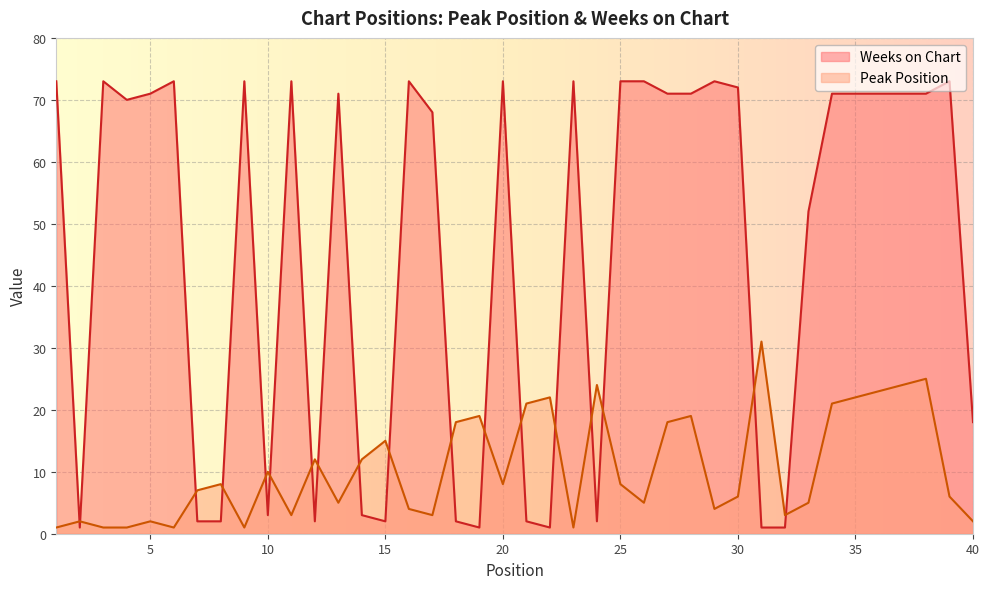

How many values in the Peak Position series are below 8?

20